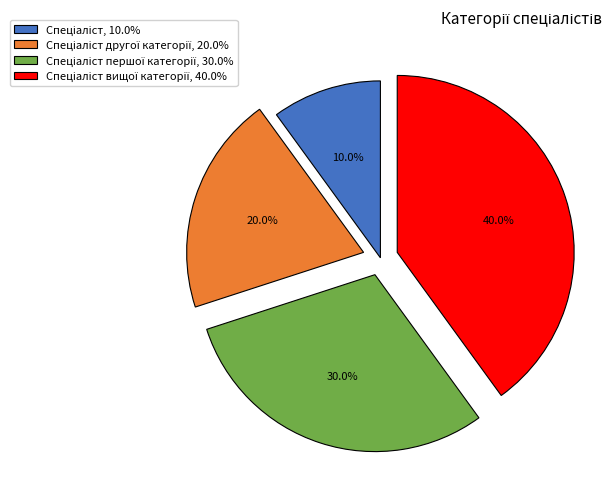

Is there any slice that represents more than half of the pie?

No